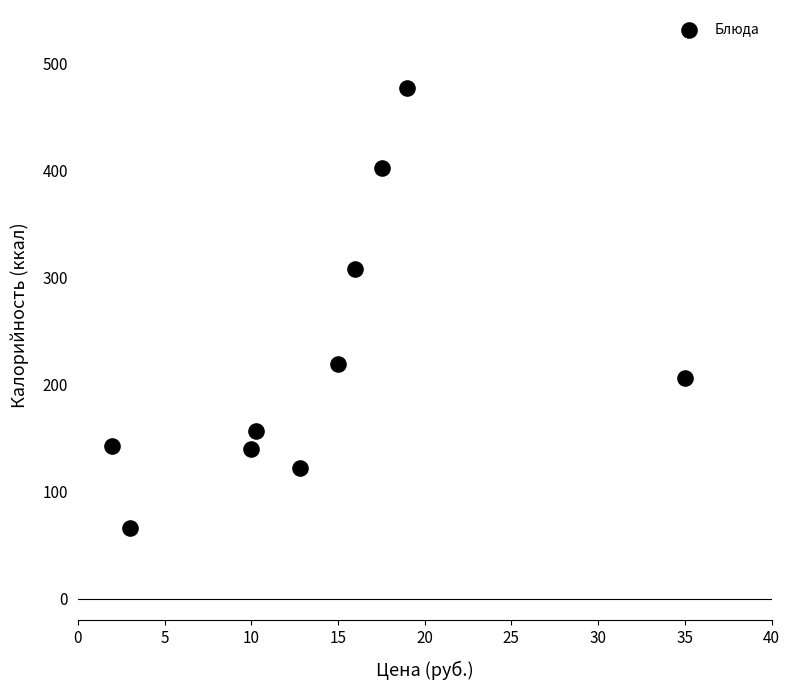

What is the average Y value?

224.1